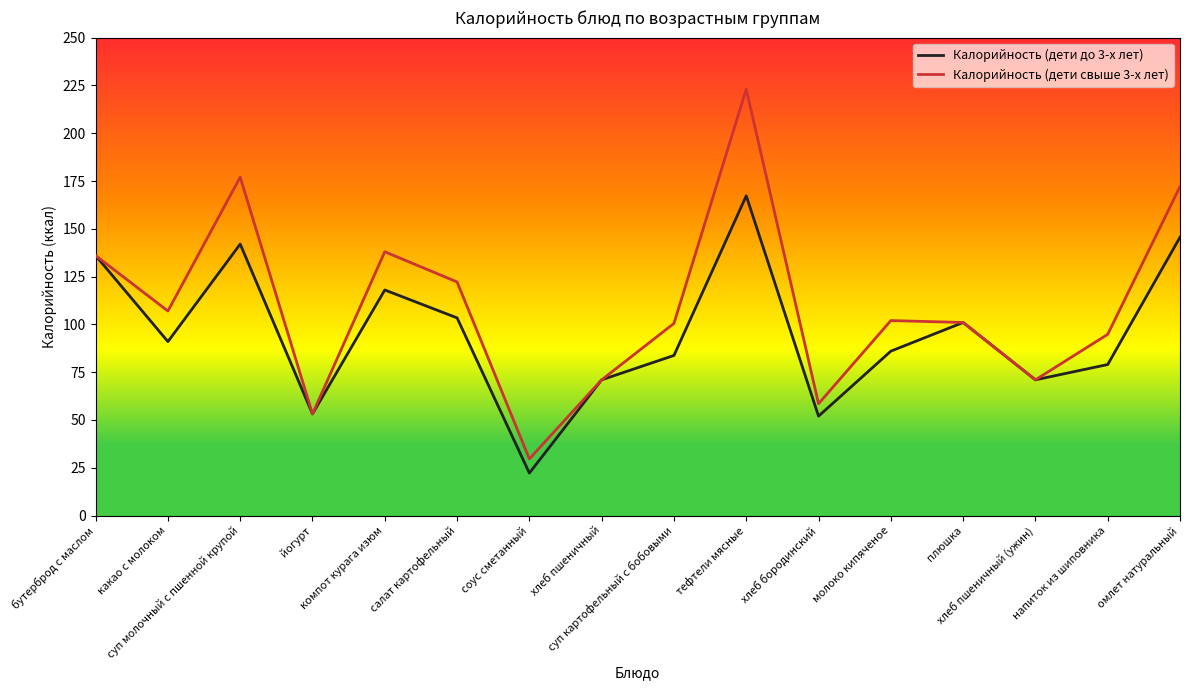

List the series in order of their overall mean, highest first.

Калорийность (дети свыше 3-х лет), Калорийность (дети до 3-х лет)